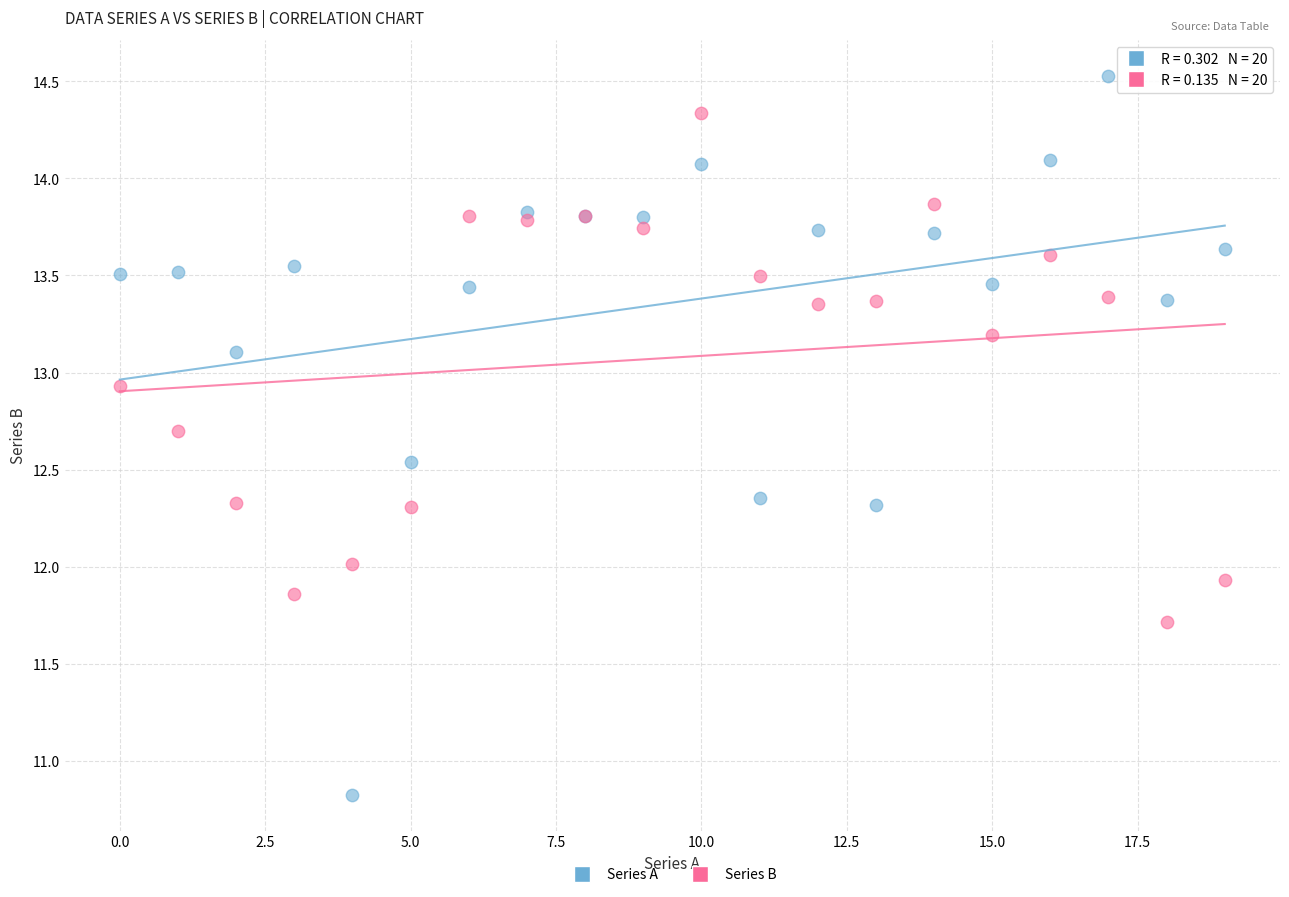

Which series contains the highest Y value?

Series A